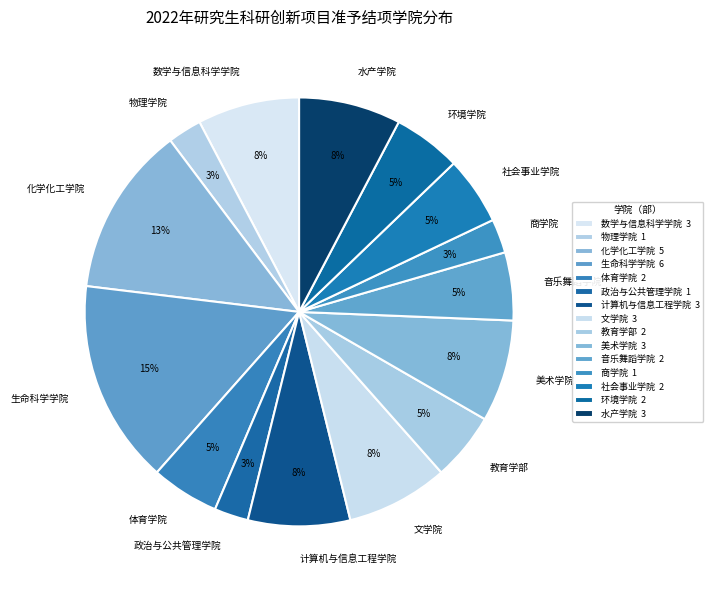

What percentage is the 生命科学学院 slice, to the nearest percent?

15%